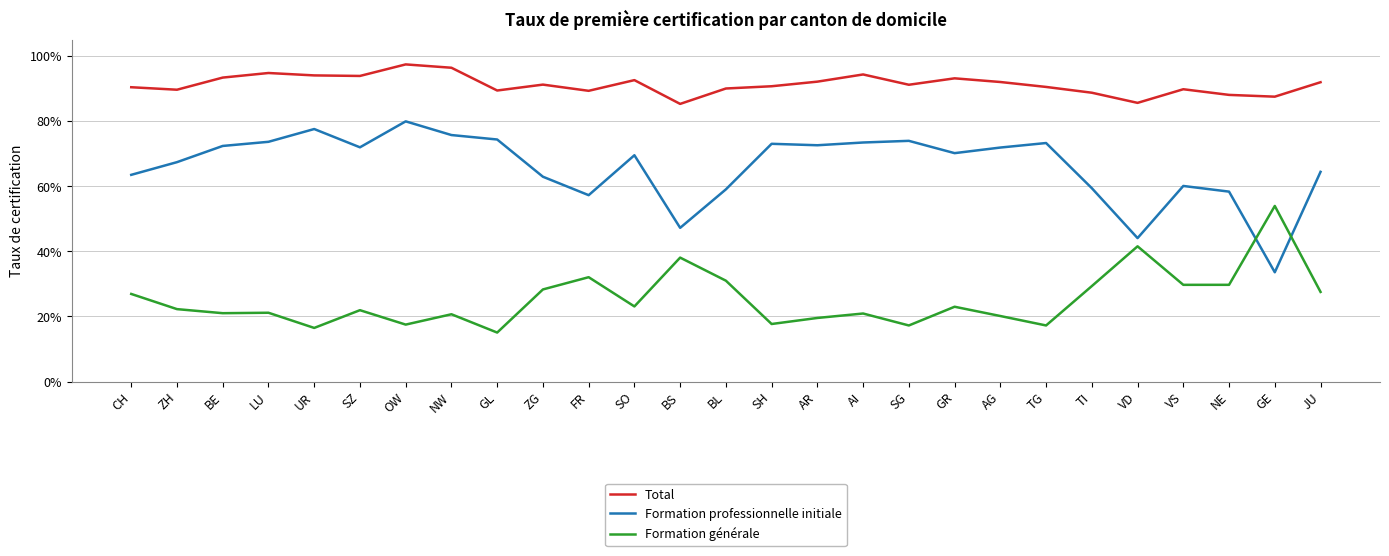

At which label does Total reach its minimum?

BS